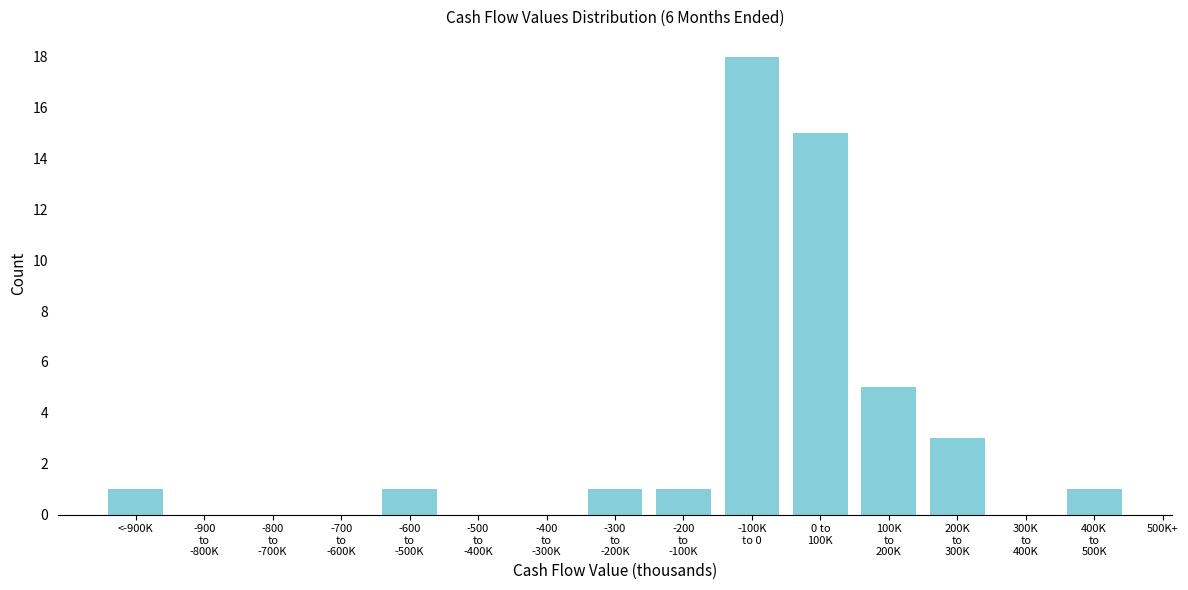

Reading left to right, extract all data points from this chart.

1	1	1	1	18	15	5	3	1